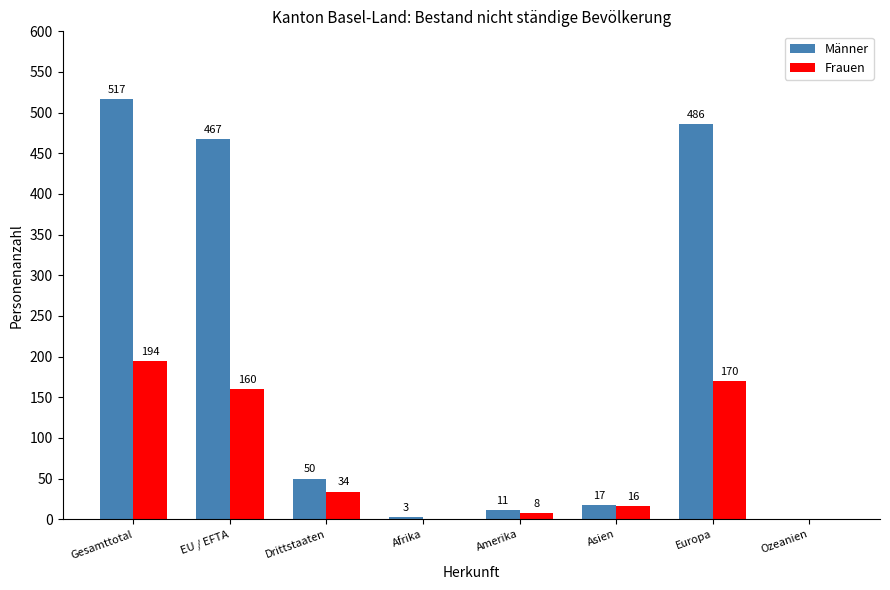

What is the total value across all series at Gesamttotal?

711